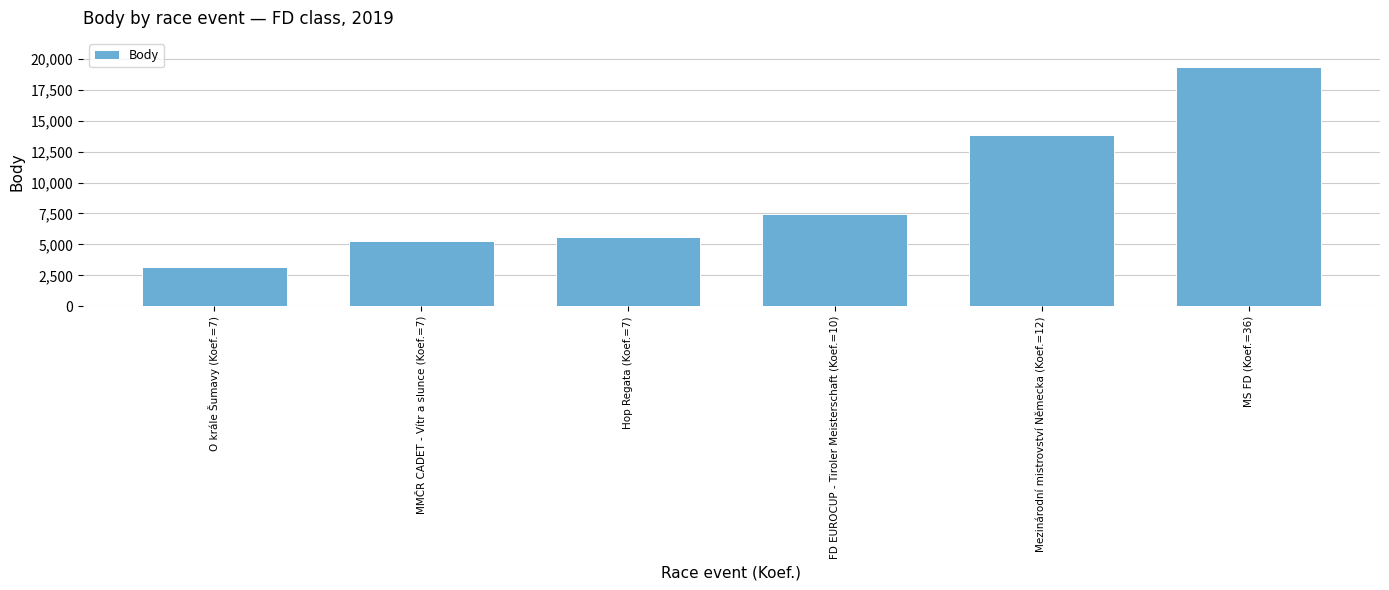

Count the number of categories in the chart.

6